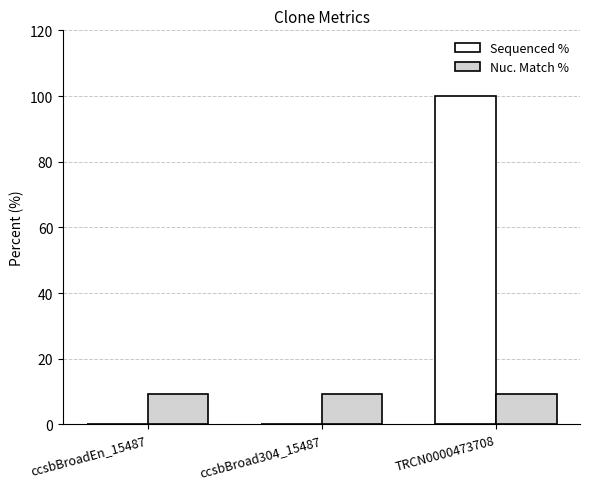

Is it true that Nuc. Match % equals 2.0 at TRCN0000473708?

False